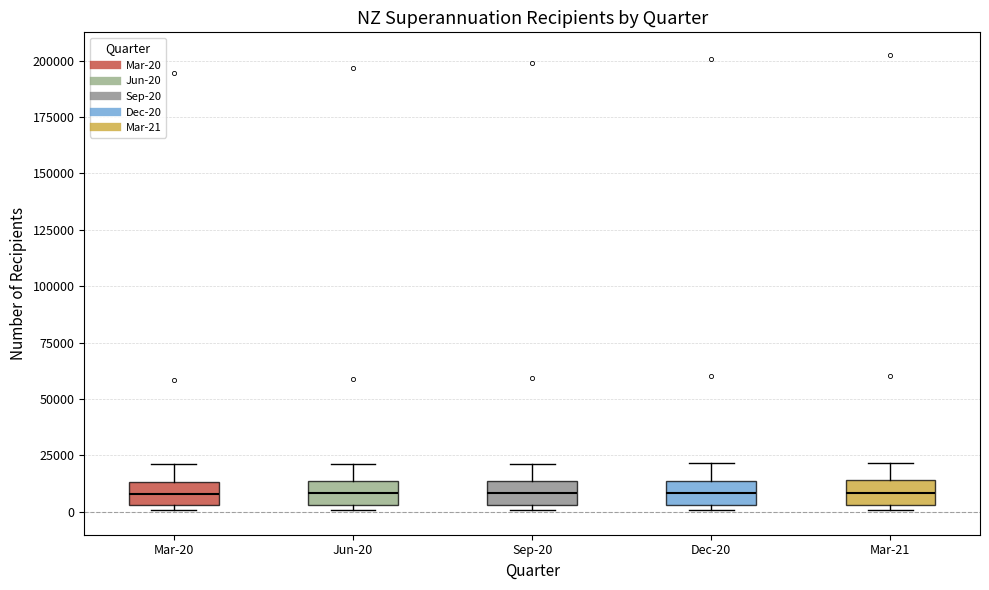

Where is the lower edge of the box for Jun-20 on the y-axis? The values are not printed on the chart, so give them approximately, as read against the axis.

5000